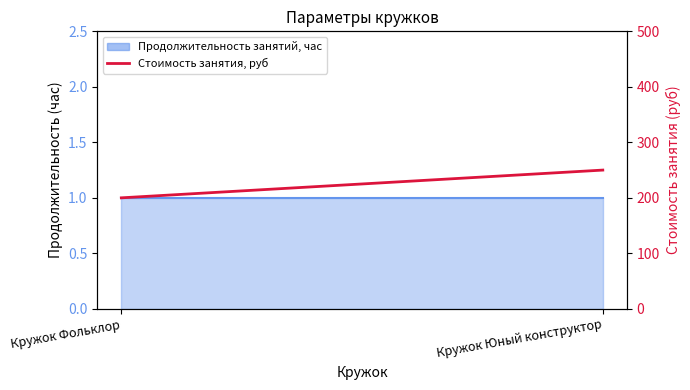

At which category does the chart reach its minimum across all series?

Кружок Фольклор